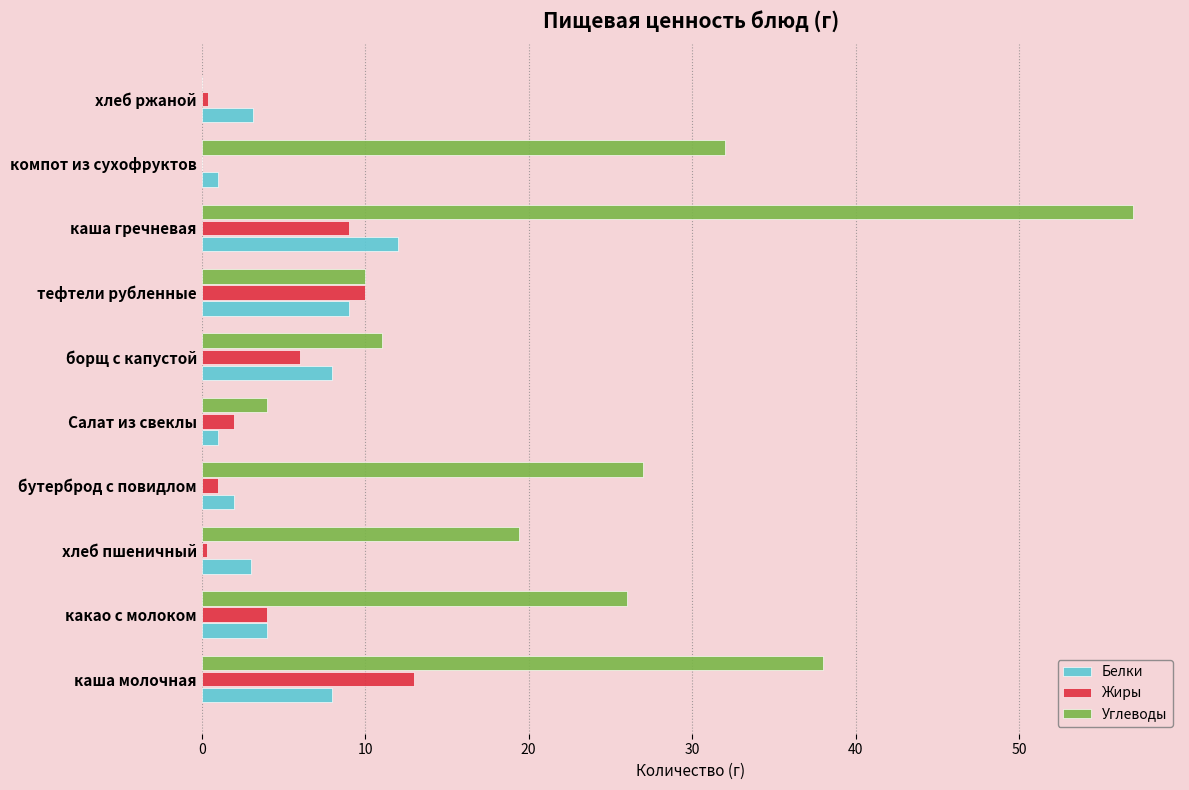

Which series changed the most between каша молочная and какао с молоком?

Углеводы